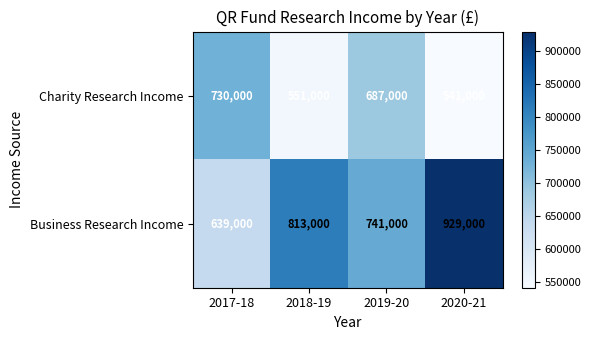

Reading right to left, what are all the values shown in this chart?

Charity Research Income: 2020-21=541000	2019-20=687000	2018-19=551000	2017-18=730000
Business Research Income: 2020-21=929000	2019-20=741000	2018-19=813000	2017-18=639000